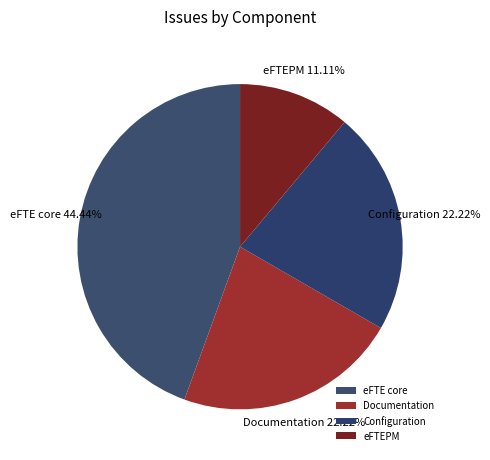

Do eFTE core and Documentation together represent more than half of the pie?

Yes